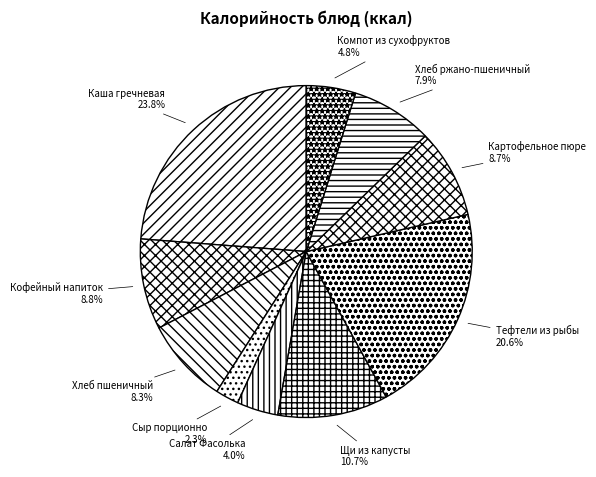

Do Компот из сухофруктов and Сыр порционно together represent more than half of the pie?

No